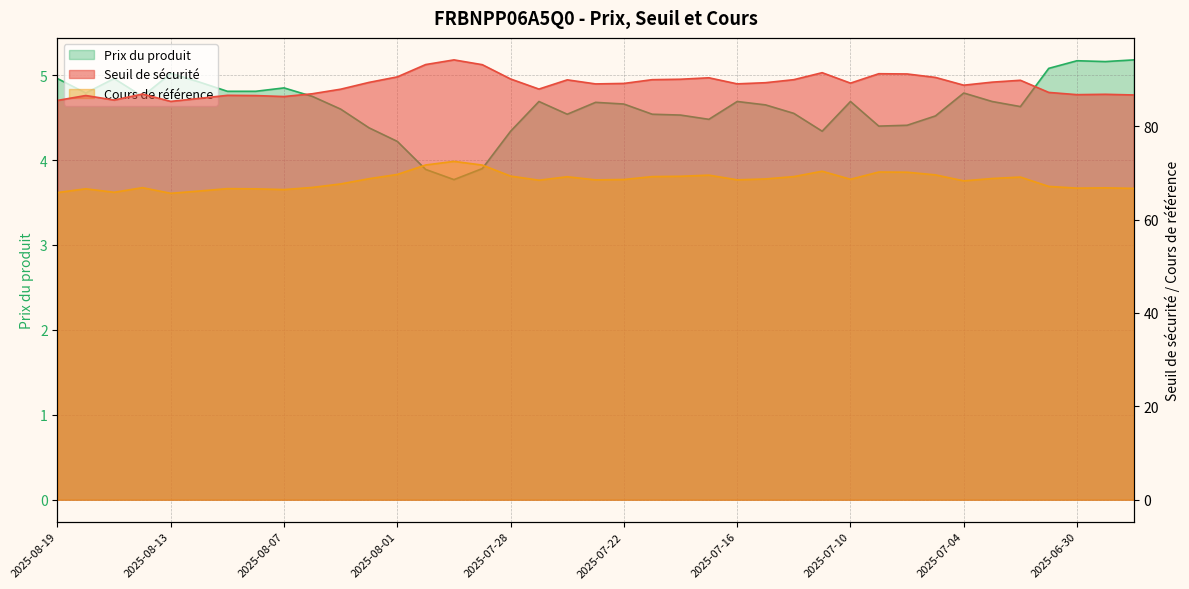

Reading right to left, extract all data points from this chart.

Seuil de sécurité: 2025-06-26=86.7	2025-06-27=86.8	2025-06-30=86.8	2025-07-01=87.2	2025-07-02=89.8	2025-07-03=89.4	2025-07-04=88.8	2025-07-07=90.5	2025-07-08=91.2	2025-07-09=91.2	2025-07-10=89.2	2025-07-11=91.5	2025-07-14=90.0	2025-07-15=89.3	2025-07-16=89.1	2025-07-17=90.4	2025-07-18=90.1	2025-07-21=90.0	2025-07-22=89.2	2025-07-23=89.1	2025-07-24=89.9	2025-07-25=88.0	2025-07-28=90.1	2025-07-29=93.2	2025-07-30=94.2	2025-07-31=93.2	2025-08-01=90.6	2025-08-04=89.4	2025-08-05=87.9	2025-08-06=87.0	2025-08-07=86.4	2025-08-08=86.6	2025-08-11=86.6	2025-08-12=86.0	2025-08-13=85.3	2025-08-14=86.9	2025-08-15=85.6	2025-08-18=86.6	2025-08-19=85.5
Cours de référence: 2025-06-26=66.7	2025-06-27=66.8	2025-06-30=66.7	2025-07-01=67.1	2025-07-02=69.1	2025-07-03=68.8	2025-07-04=68.3	2025-07-07=69.6	2025-07-08=70.2	2025-07-09=70.2	2025-07-10=68.6	2025-07-11=70.4	2025-07-14=69.2	2025-07-15=68.7	2025-07-16=68.5	2025-07-17=69.5	2025-07-18=69.3	2025-07-21=69.2	2025-07-22=68.6	2025-07-23=68.5	2025-07-24=69.2	2025-07-25=68.4	2025-07-28=69.3	2025-07-29=71.7	2025-07-30=72.5	2025-07-31=71.7	2025-08-01=69.7	2025-08-04=68.8	2025-08-05=67.6	2025-08-06=66.9	2025-08-07=66.4	2025-08-08=66.6	2025-08-11=66.6	2025-08-12=66.1	2025-08-13=65.6	2025-08-14=66.8	2025-08-15=65.8	2025-08-18=66.6	2025-08-19=65.8
Prix du produit: 2025-06-26=5.2	2025-06-27=5.2	2025-06-30=5.2	2025-07-01=5.1	2025-07-02=4.6	2025-07-03=4.7	2025-07-04=4.8	2025-07-07=4.5	2025-07-08=4.4	2025-07-09=4.4	2025-07-10=4.7	2025-07-11=4.3	2025-07-14=4.5	2025-07-15=4.7	2025-07-16=4.7	2025-07-17=4.5	2025-07-18=4.5	2025-07-21=4.5	2025-07-22=4.7	2025-07-23=4.7	2025-07-24=4.5	2025-07-25=4.7	2025-07-28=4.3	2025-07-29=3.9	2025-07-30=3.8	2025-07-31=3.9	2025-08-01=4.2	2025-08-04=4.4	2025-08-05=4.6	2025-08-06=4.8	2025-08-07=4.8	2025-08-08=4.8	2025-08-11=4.8	2025-08-12=4.9	2025-08-13=5.0	2025-08-14=4.8	2025-08-15=5.0	2025-08-18=4.8	2025-08-19=5.0